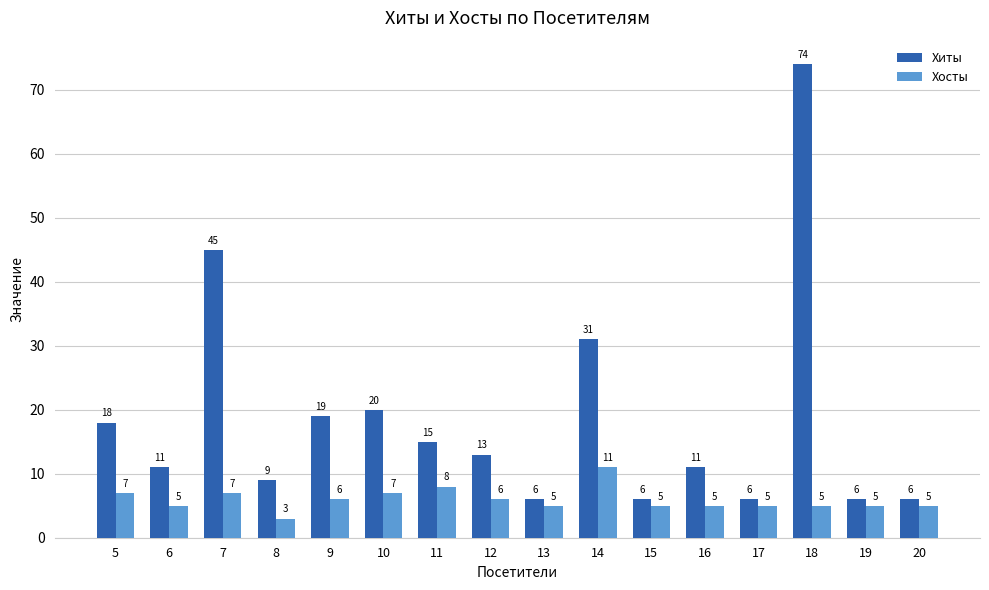

At which category is the sum across all series the highest?

18